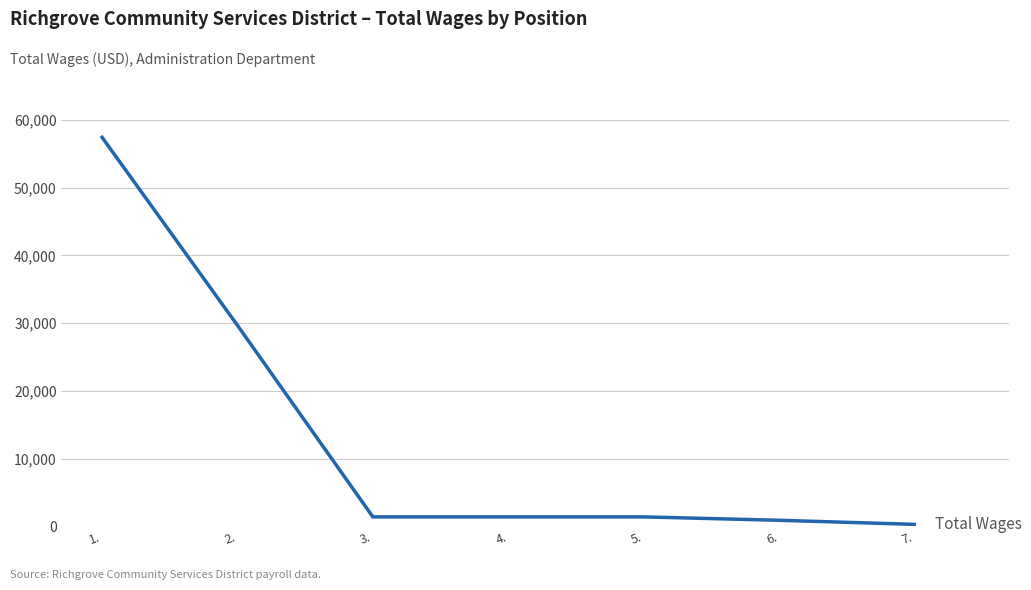

Reading left to right, extract all data points from this chart.

57409	29659	1400	1400	1400	900	300